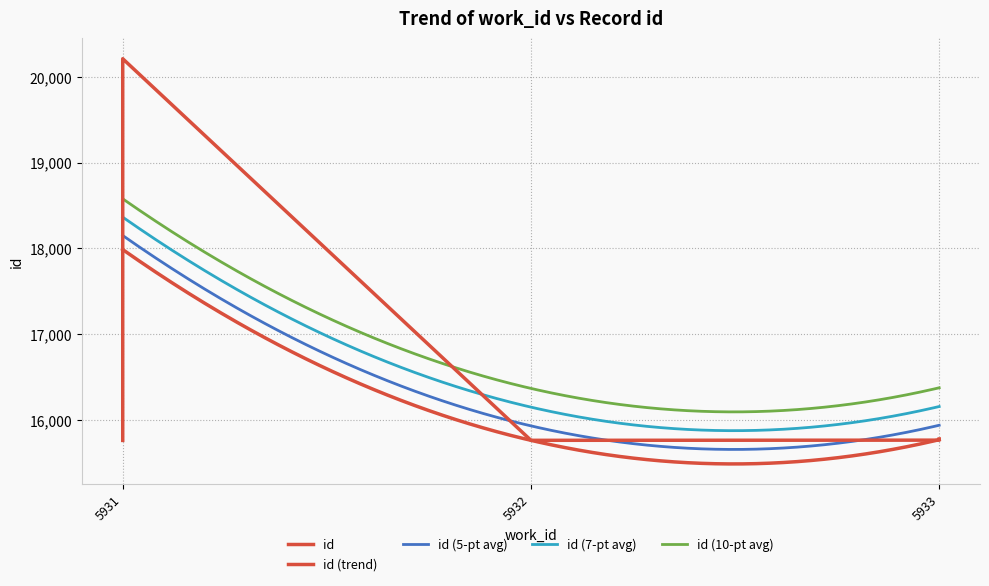

List the labels in order of value, smallest first.

5931, 5932, 5933, 5933, 5933, 5931